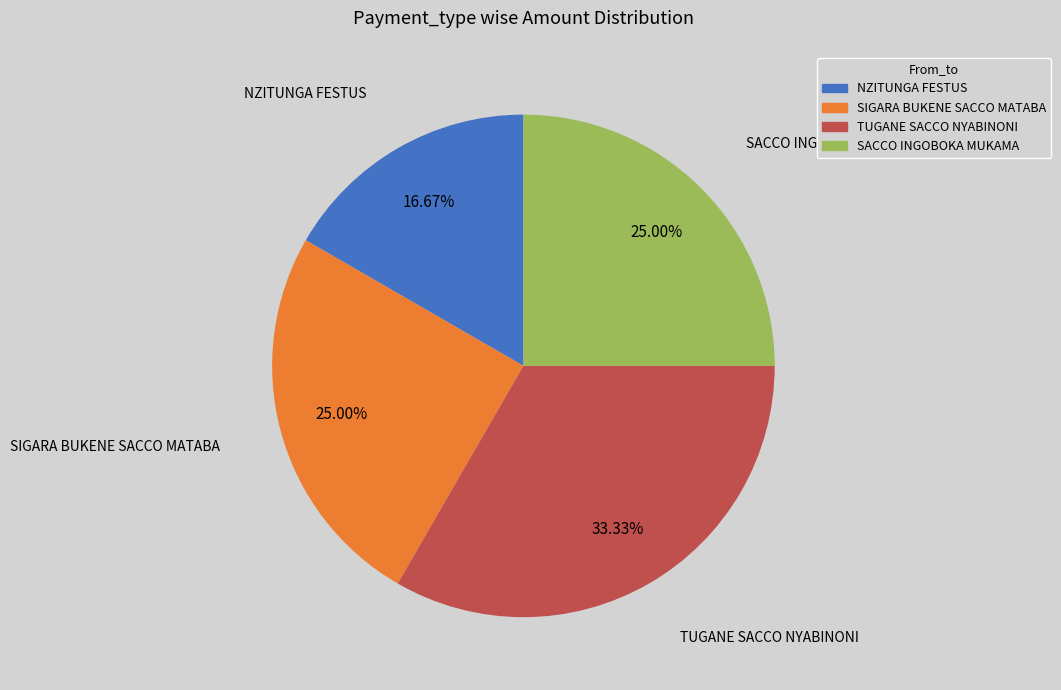

Combined, what portion of the pie is SIGARA BUKENE SACCO MATABA and NZITUNGA FESTUS?

41.7%